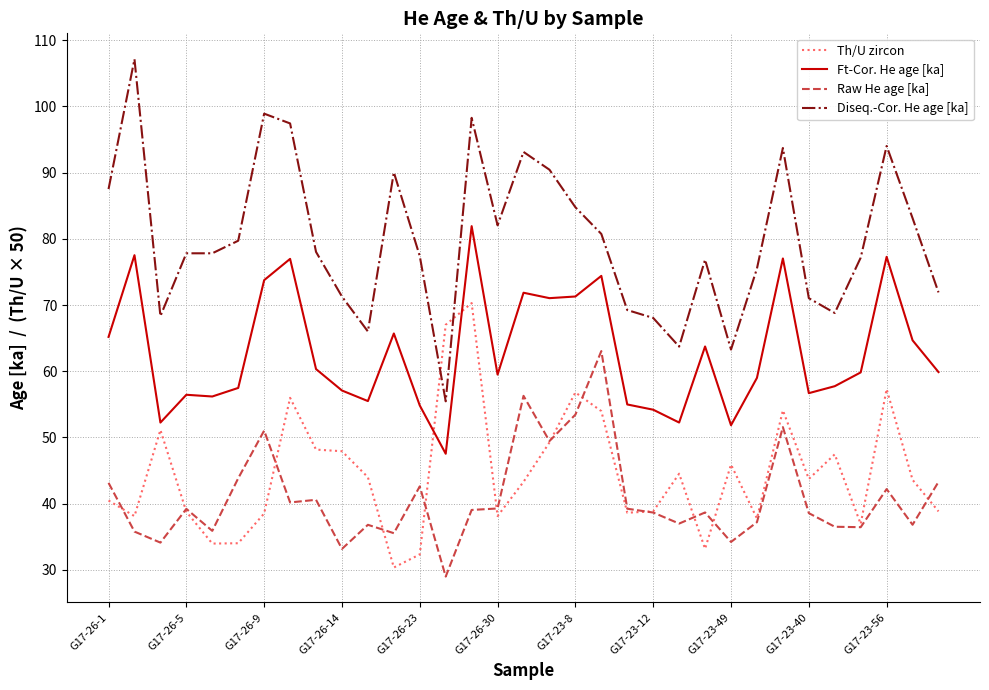

Which series has the largest range (max minus min)?

Diseq.-Cor. He age [ka]